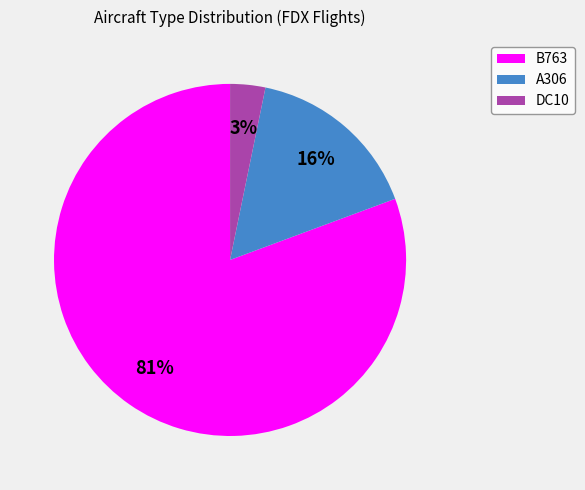

Is DC10 the majority of the pie?

No